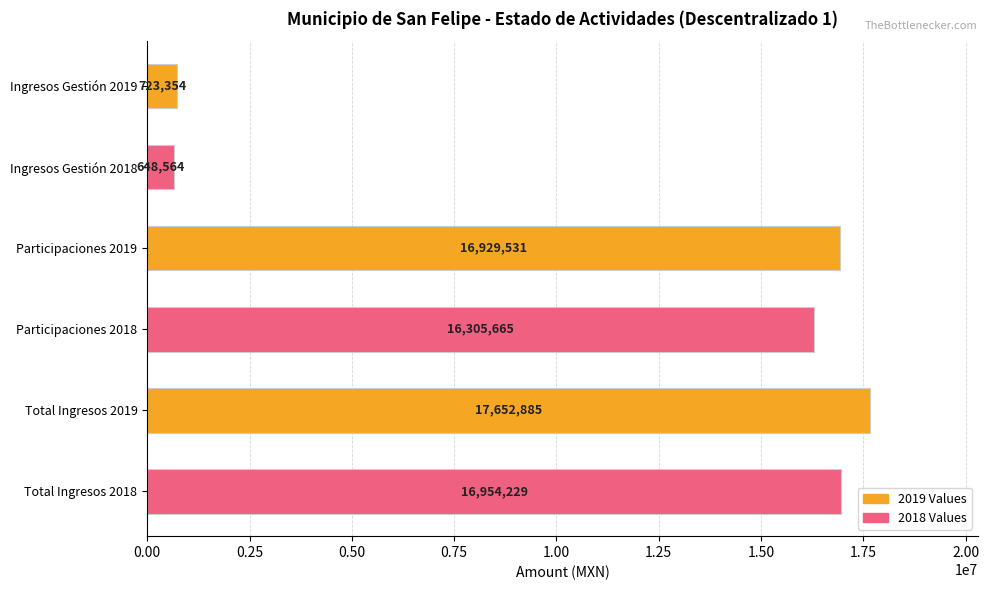

Between Total Ingresos 2019 and Ingresos Gestión 2018, which is larger?

Total Ingresos 2019